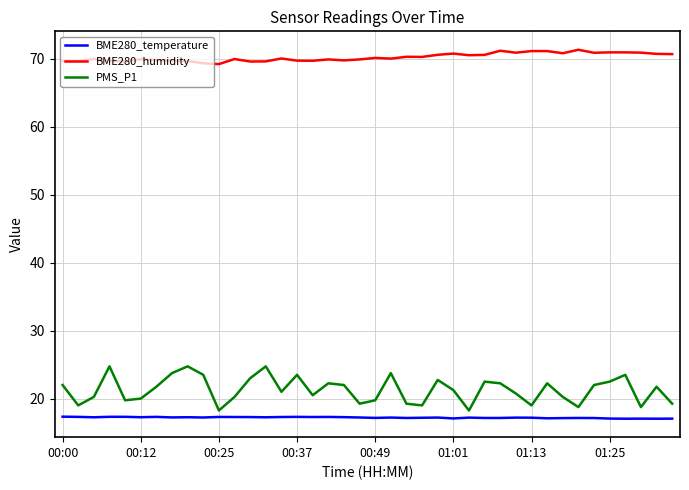

Which series has the largest total across all categories?

BME280_humidity